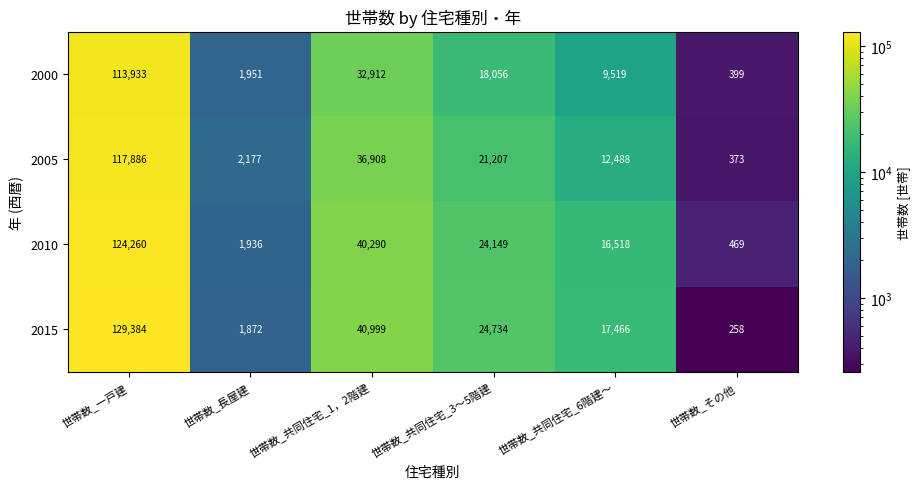

How many series are shown in this chart?

4